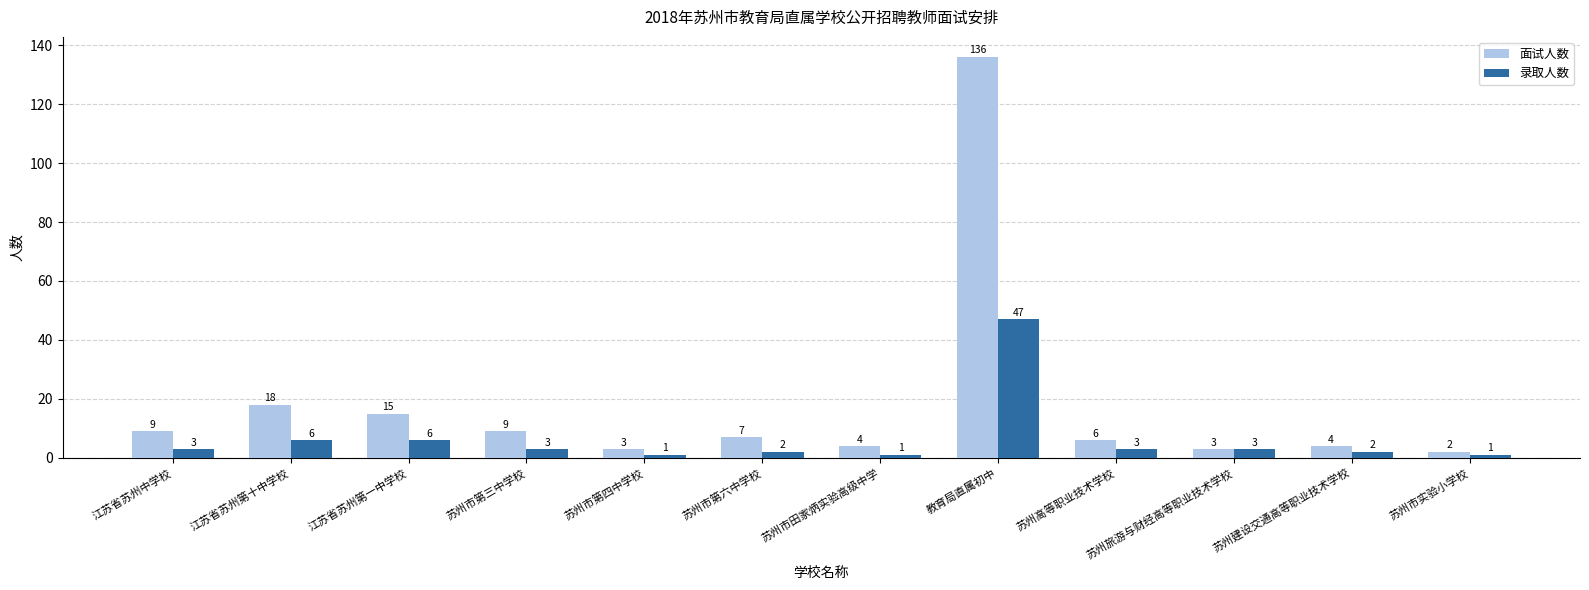

List the series in order of their peak value, highest first.

面试人数, 录取人数